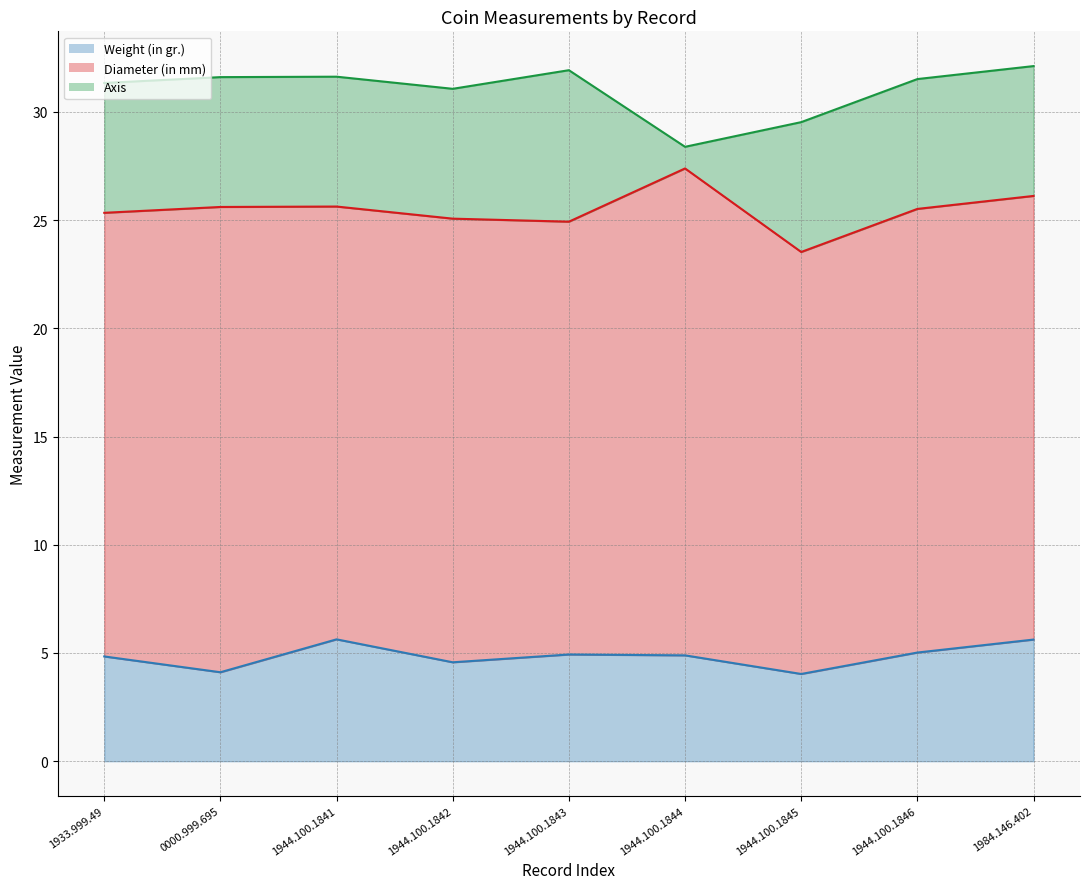

What position from the left is 1933.999.49?

1